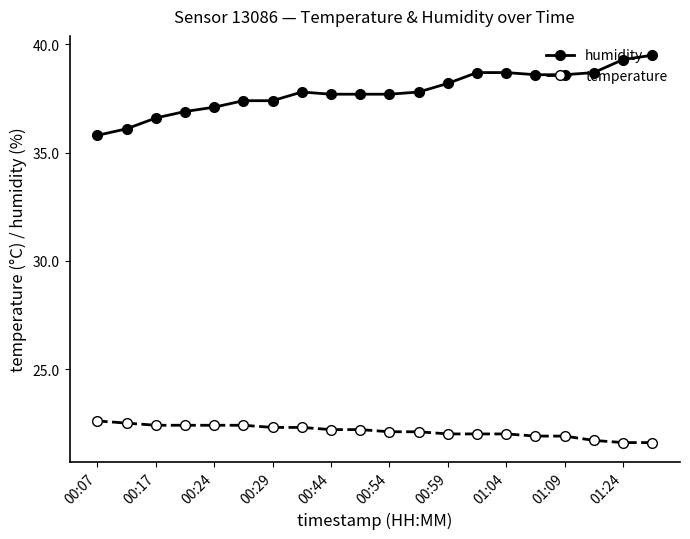

What is the value of the humidity point at the 1st from the left?

35.8